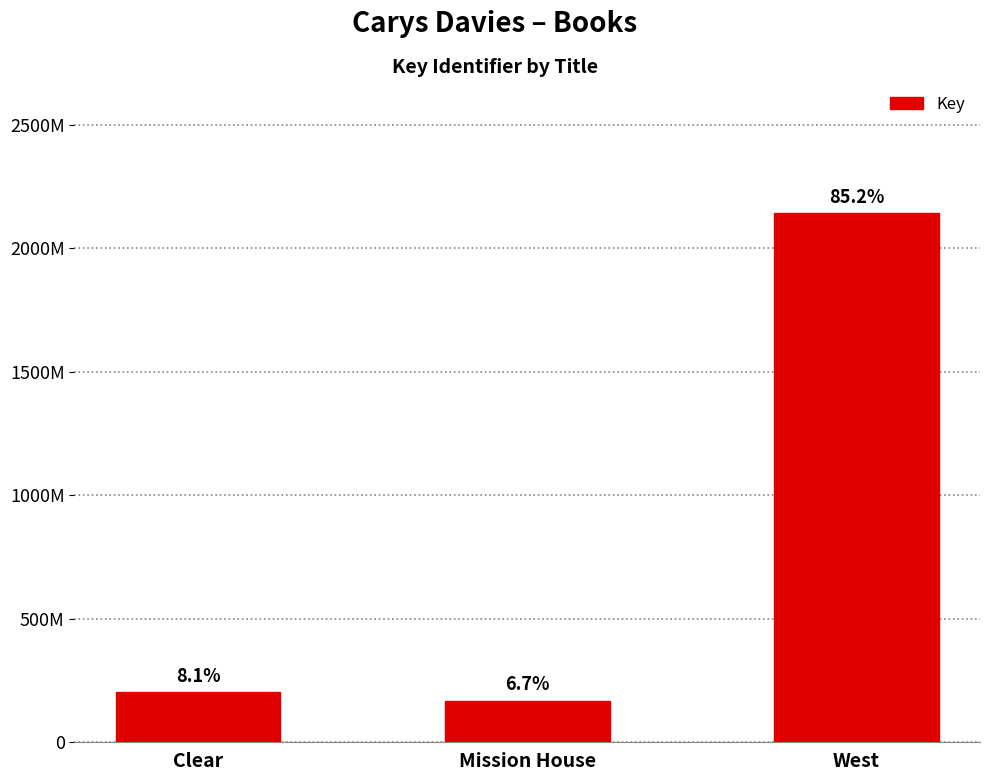

True or false: the data shows 2141594840 at West.

True